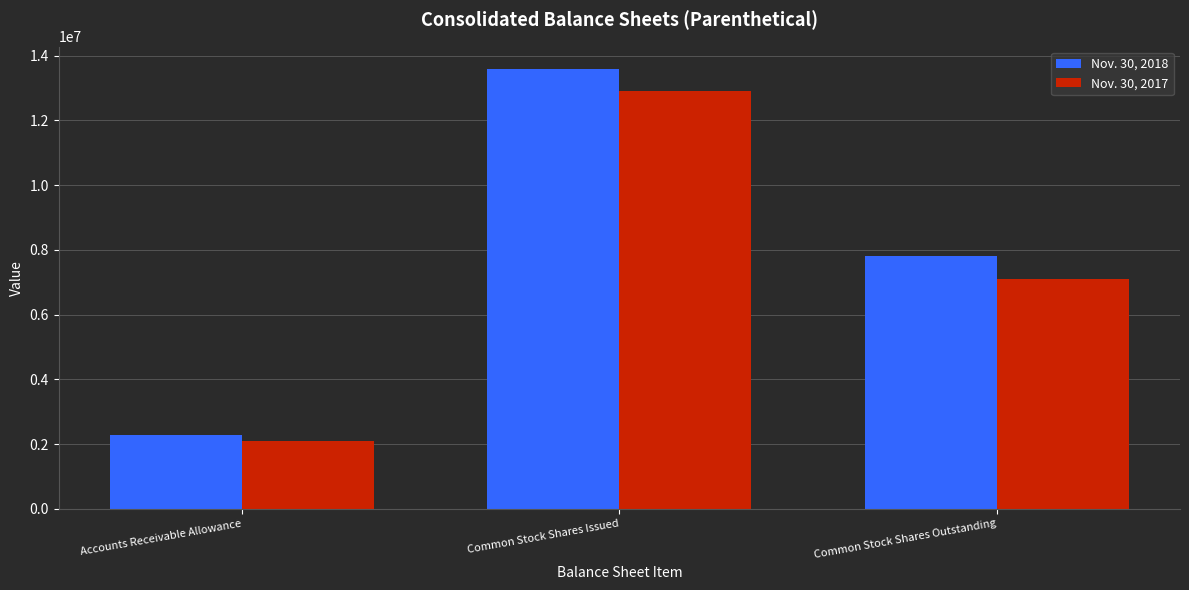

Which series has the widest spread of values?

Nov. 30, 2018